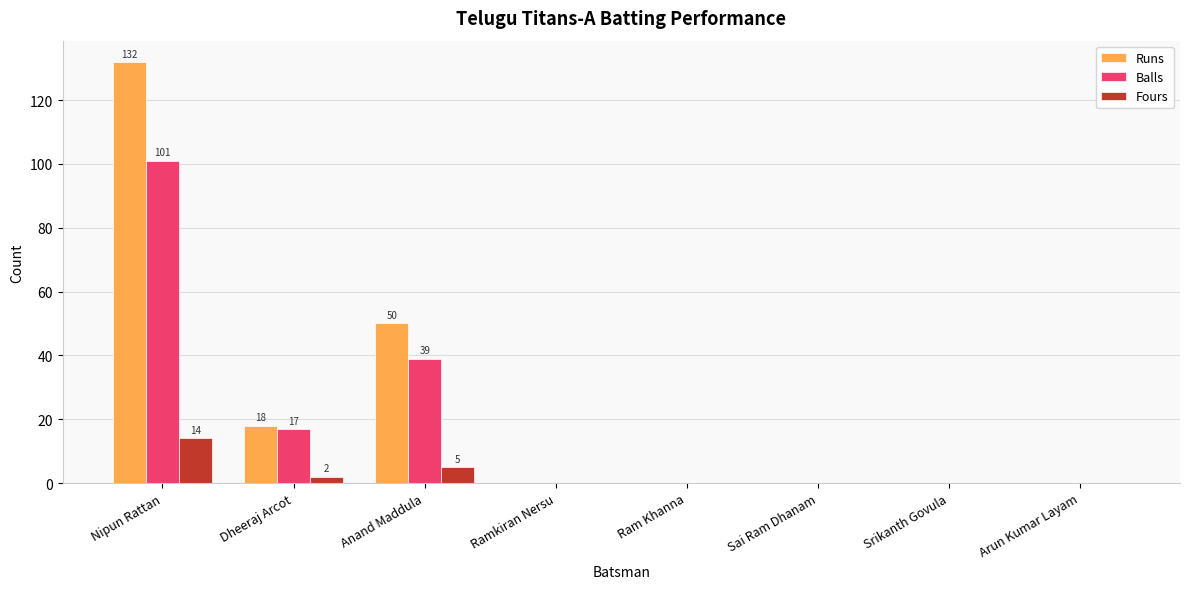

Reading left to right, extract all data points from this chart.

Runs: 132	18	50	0	0	0	0	0
Balls: 101	17	39	0	0	0	0	0
Fours: 14	2	5	0	0	0	0	0